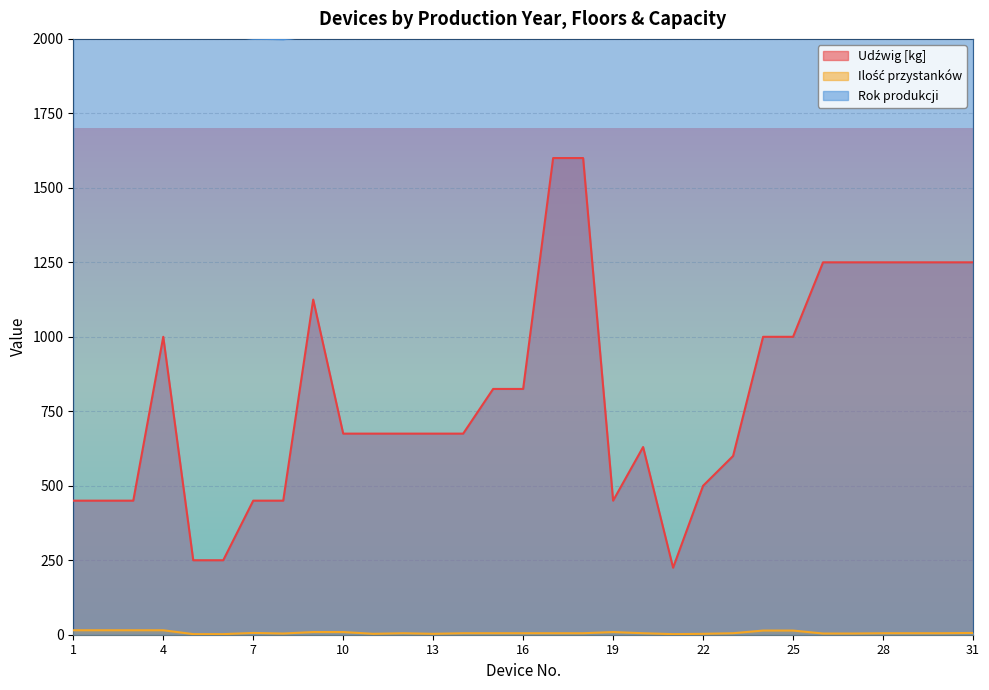

What are all the series names shown in the legend?

Udźwig [kg], Ilość przystanków, Rok produkcji